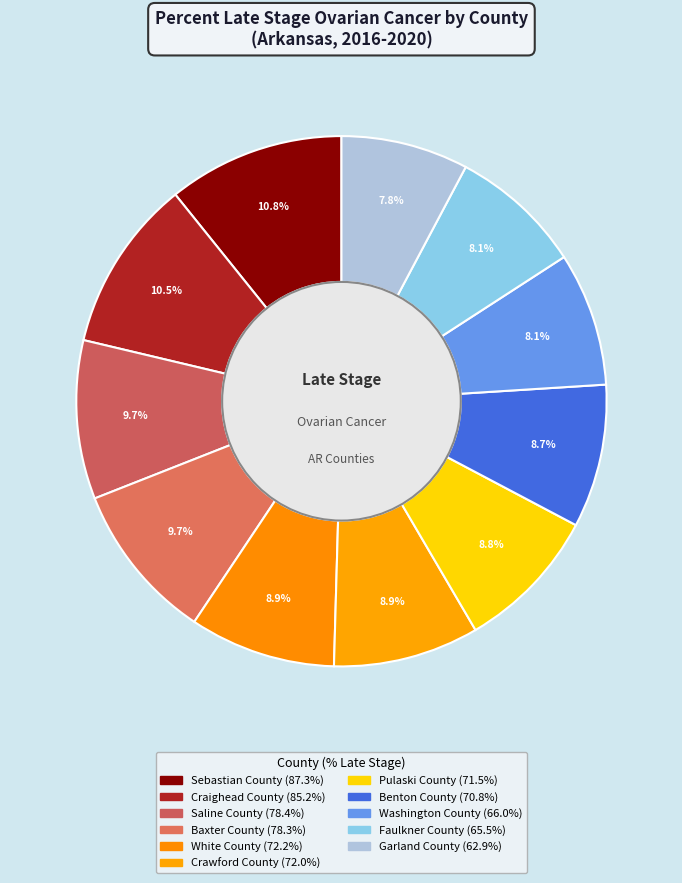

What is the total percentage of White County and Pulaski County?

17.7%